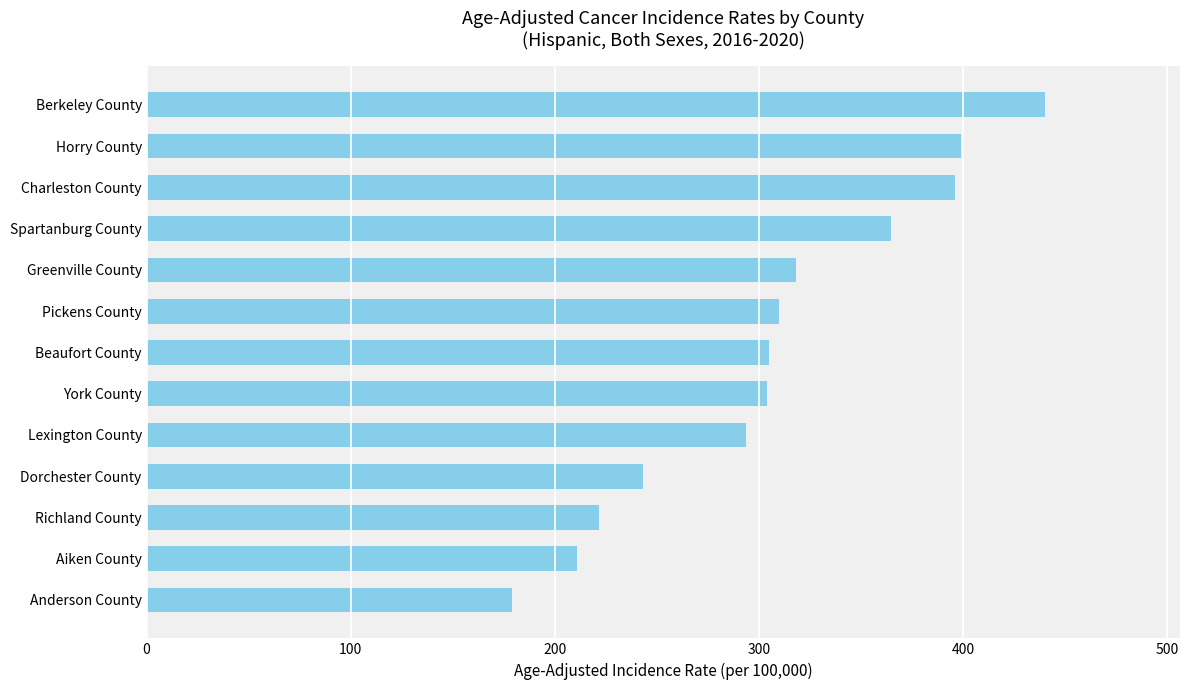

The chart shows a value of 179.0 at Anderson County. True or false?

True